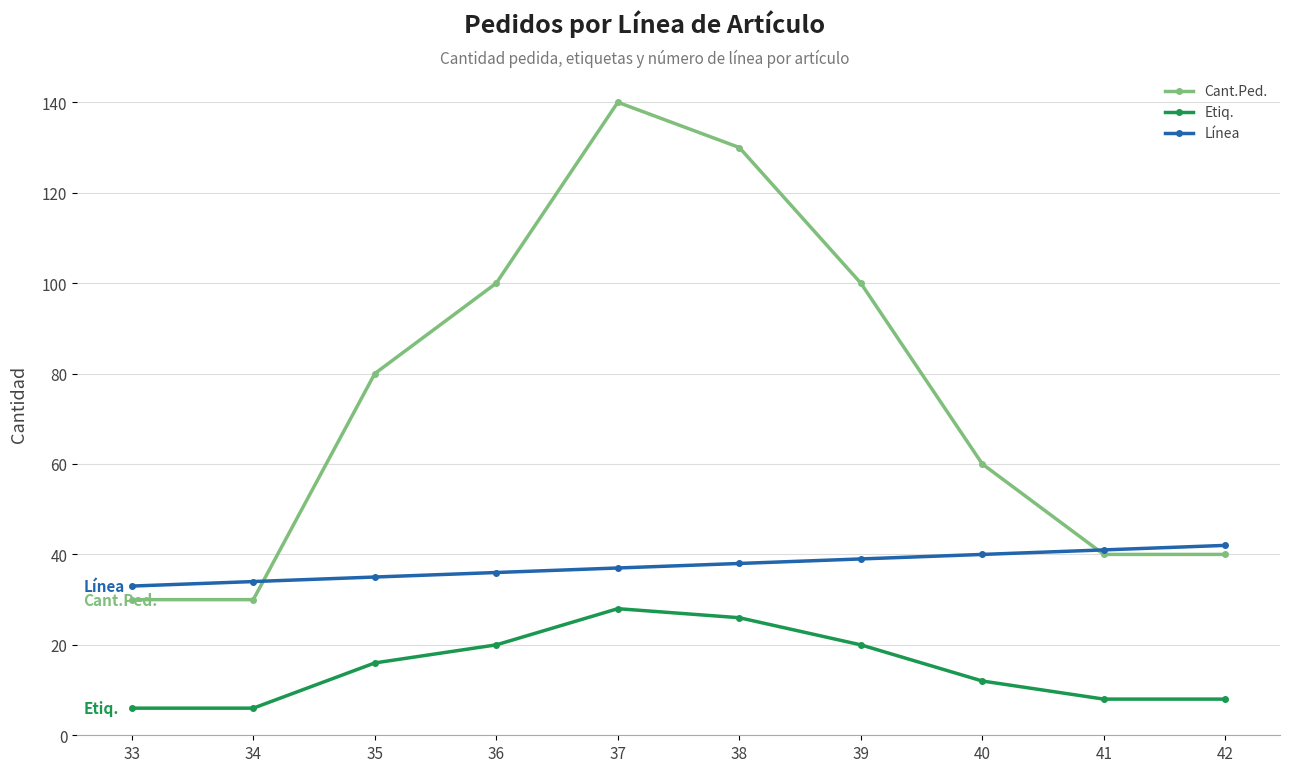

True or false: Etiq. and Cant.Ped. cross at least once.

False